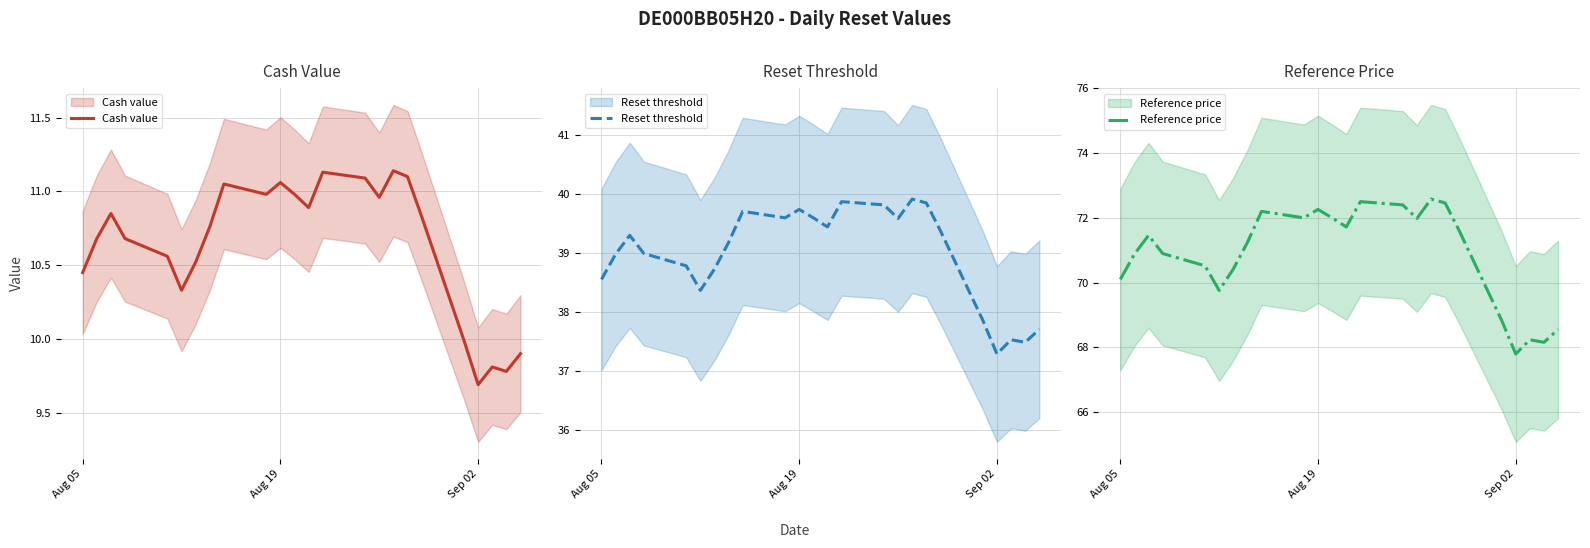

The Cash value series shows 10.4 at Aug 05. True or false?

True